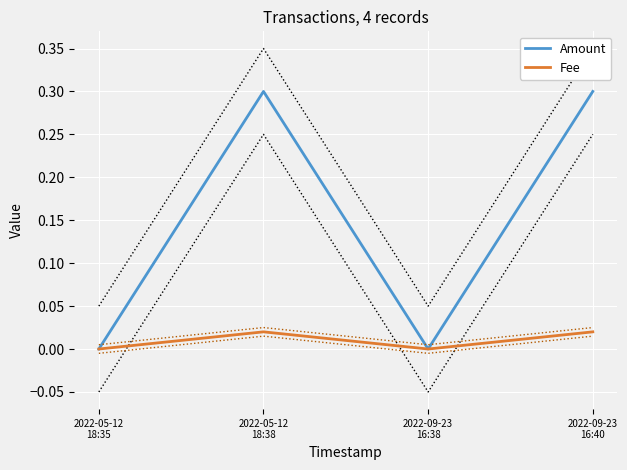

Reading left to right, extract all data points from this chart.

Amount: 0.0	0.3	0.0	0.3
Fee: 0.0	0.0	0.0	0.0